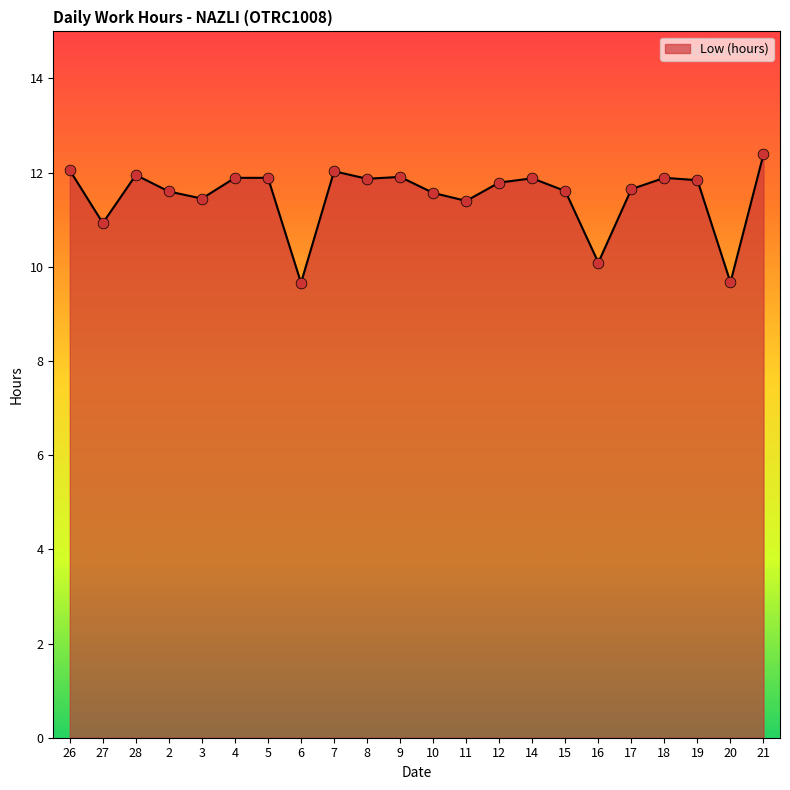

Approximately how many times larger is the value at 10 compared to 17?

1.0